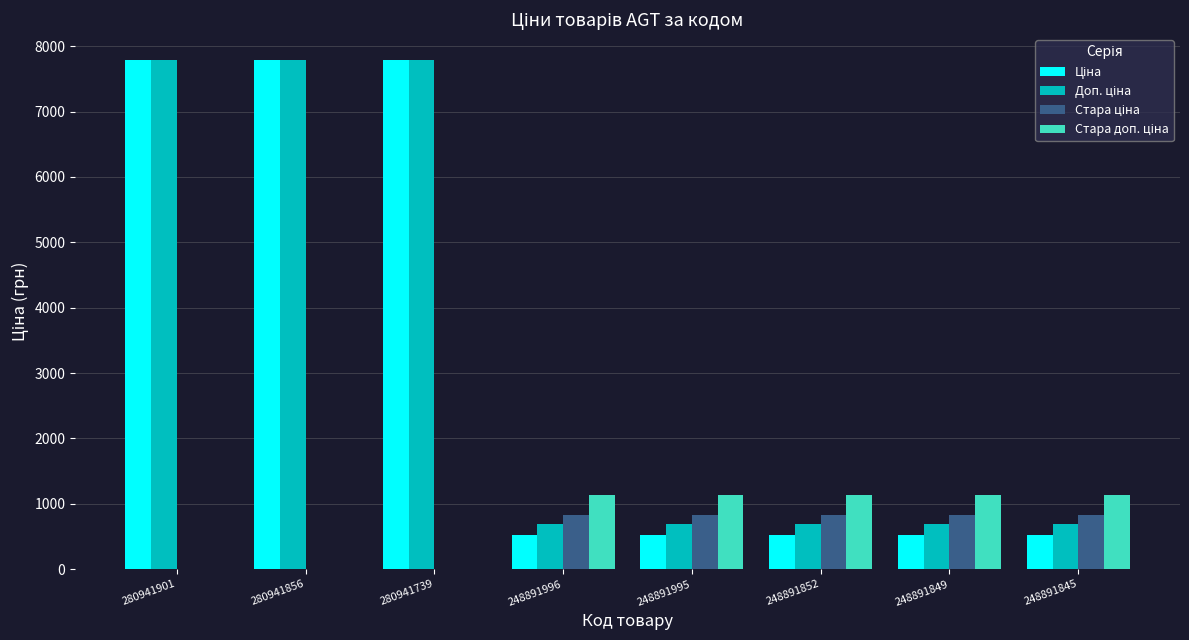

What is the total value across all series at 280941856?

15585.9